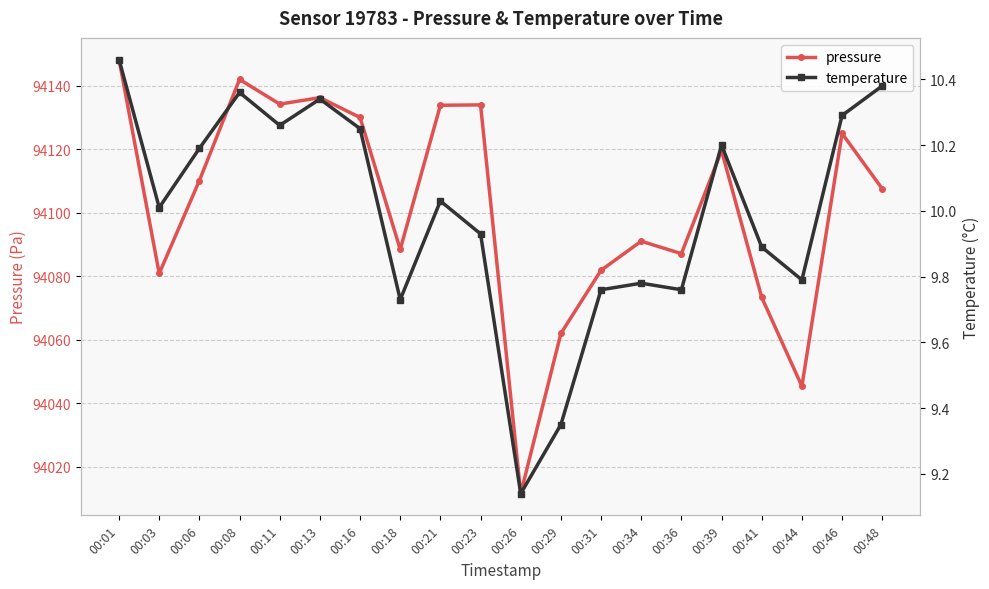

How many values in the temperature series exceed 10?

11